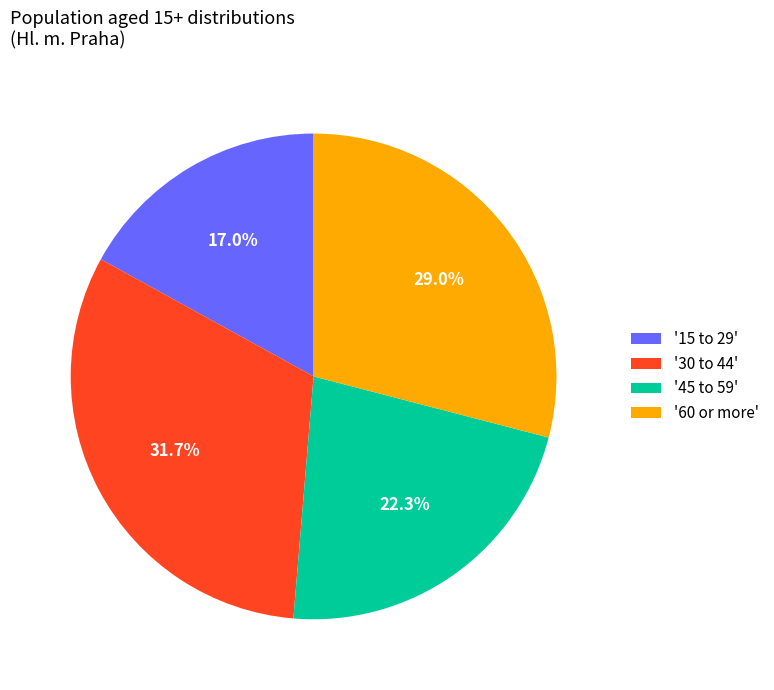

How much of the chart is everything except '30 to 44'?

68.3%